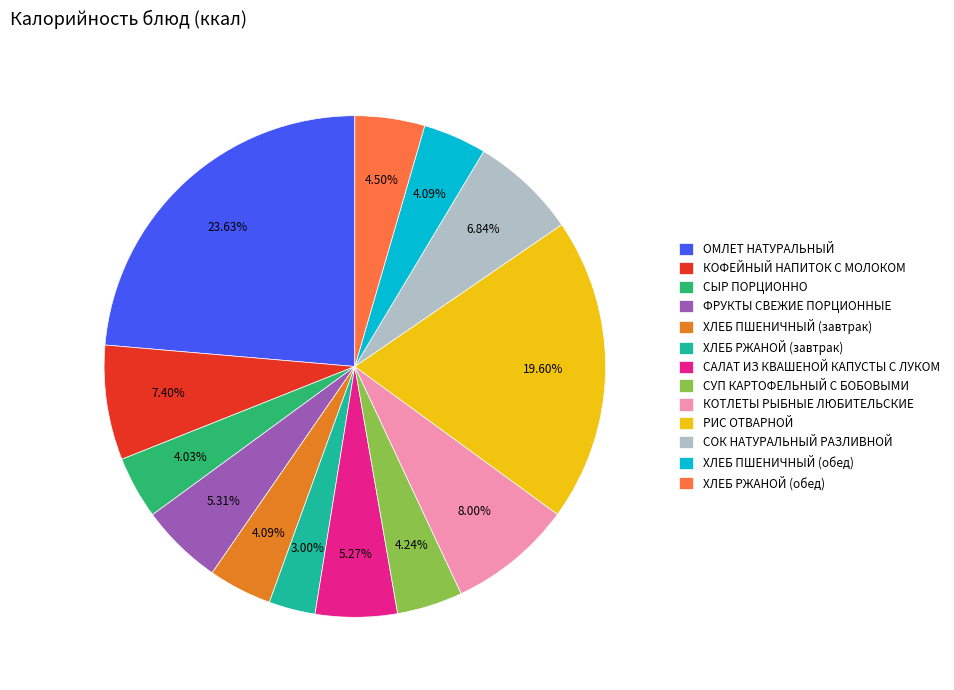

To the nearest percent, what is the combined percentage of ХЛЕБ ПШЕНИЧНЫЙ (обед) and СУП КАРТОФЕЛЬНЫЙ С БОБОВЫМИ?

8%